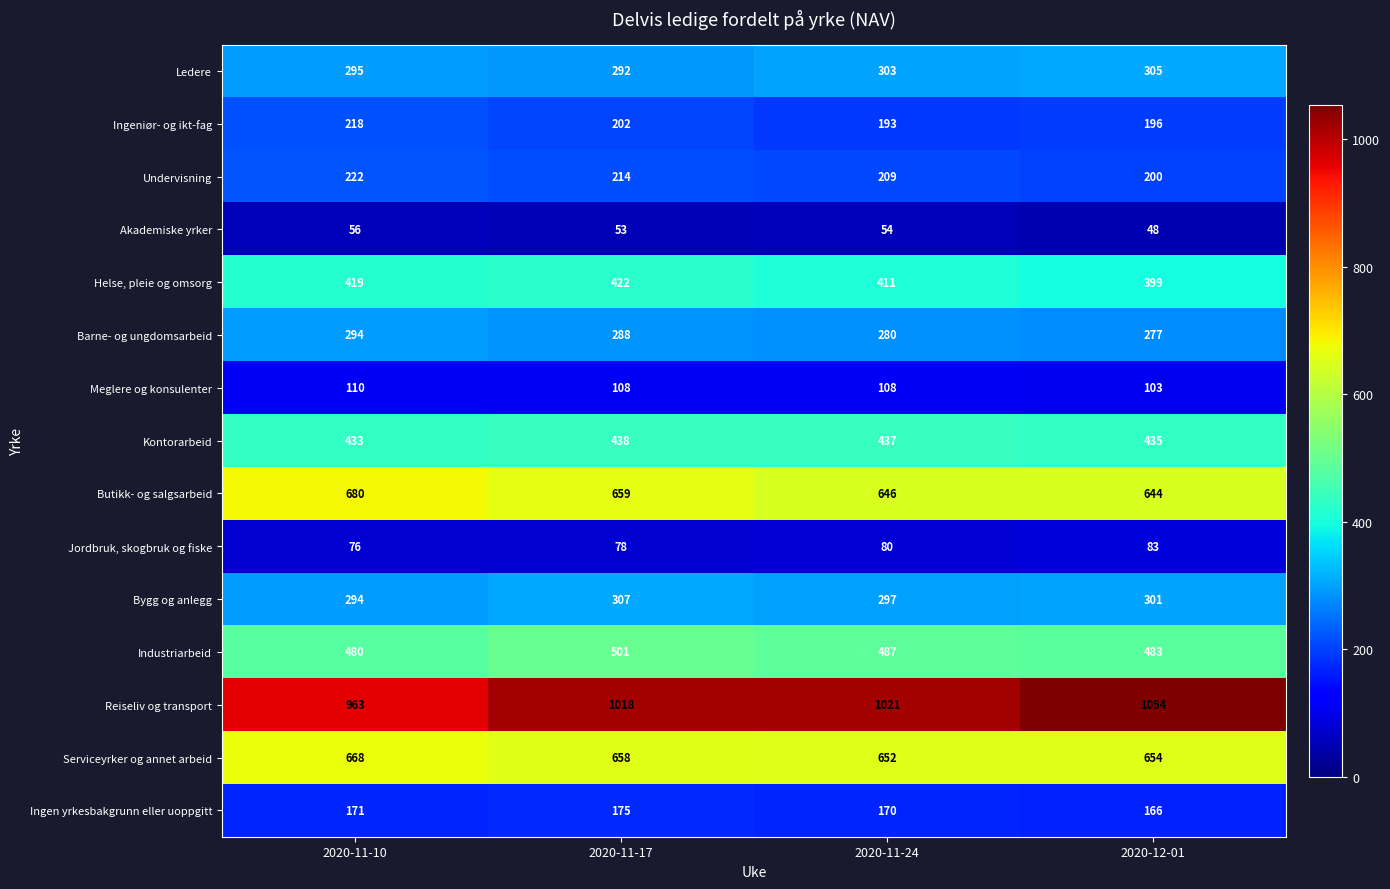

Count the number of categories in the chart.

4